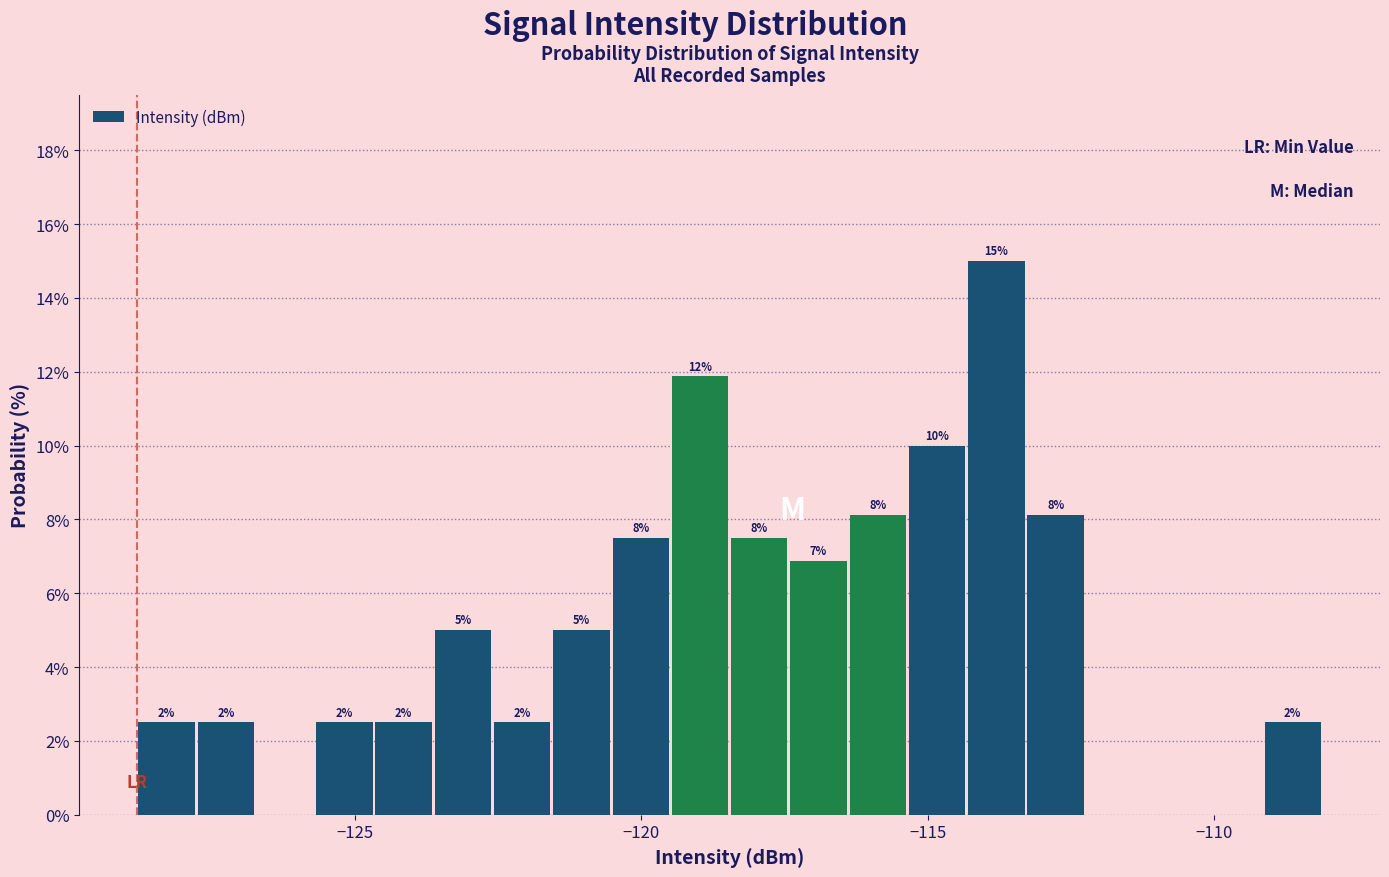

Around what value on the x-axis is the tallest bar? Give the approximate position of its centre, as read against the axis.

-114.0